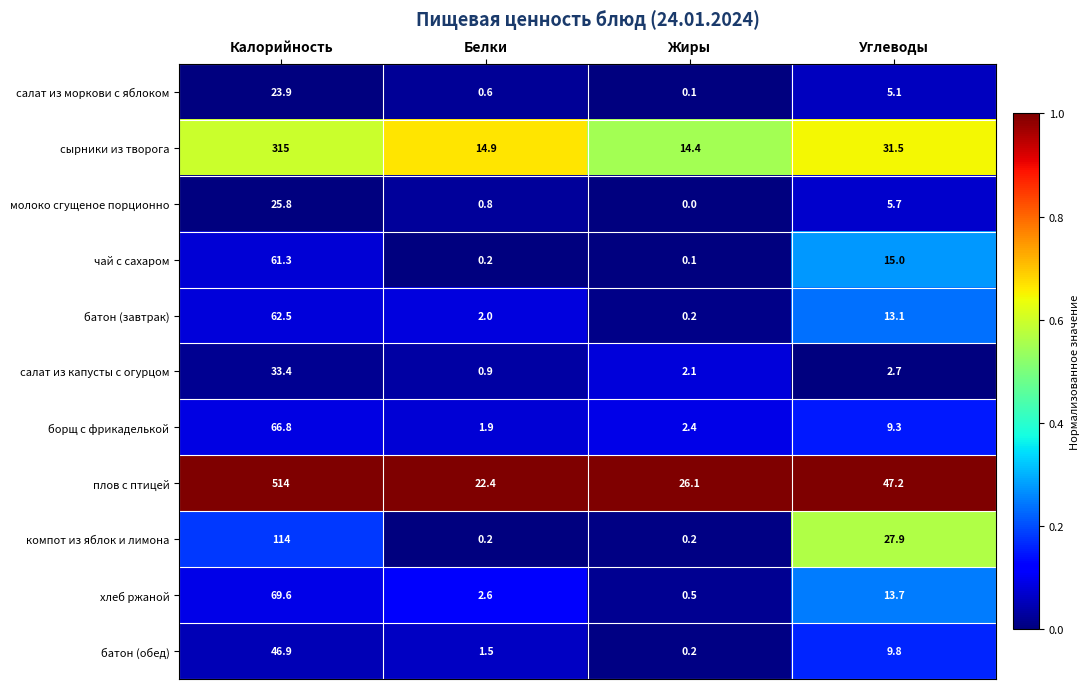

The салат из моркови с яблоком series shows 23.9 at Калорийность. True or false?

True